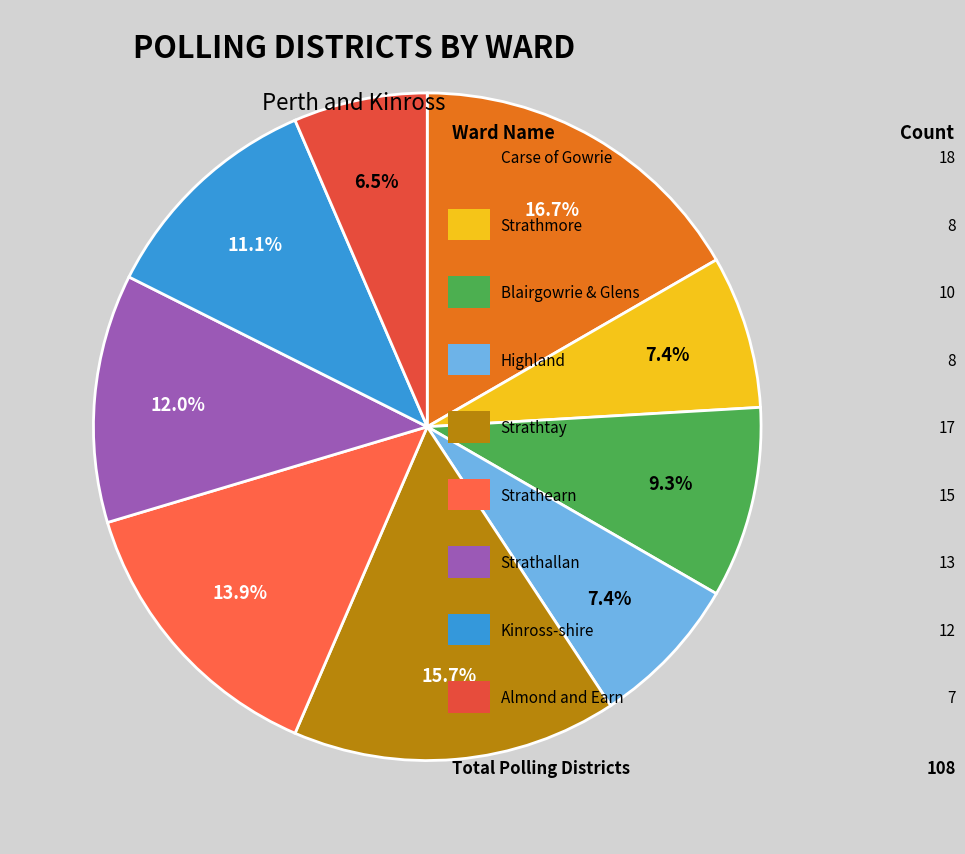

How many slices are in this pie chart?

9